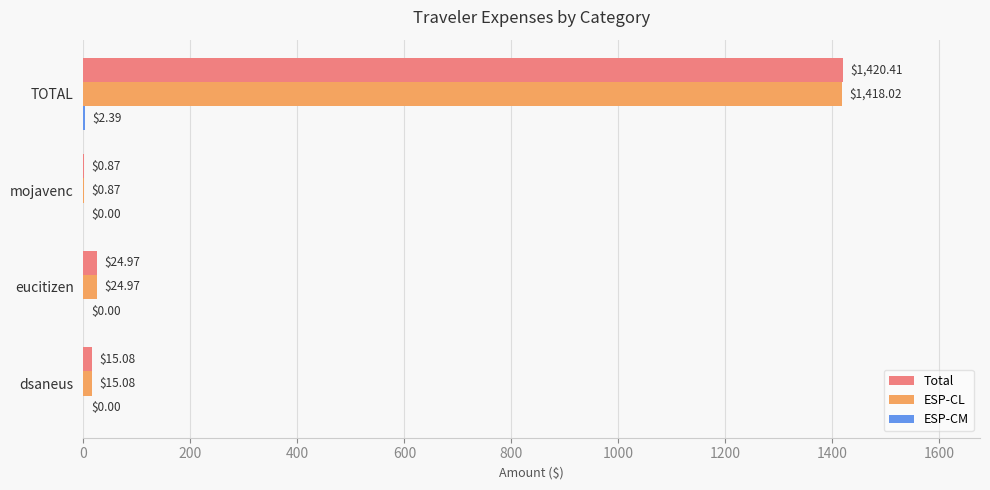

Is the value of Total at TOTAL greater than the value of ESP-CL at mojavenc?

Yes